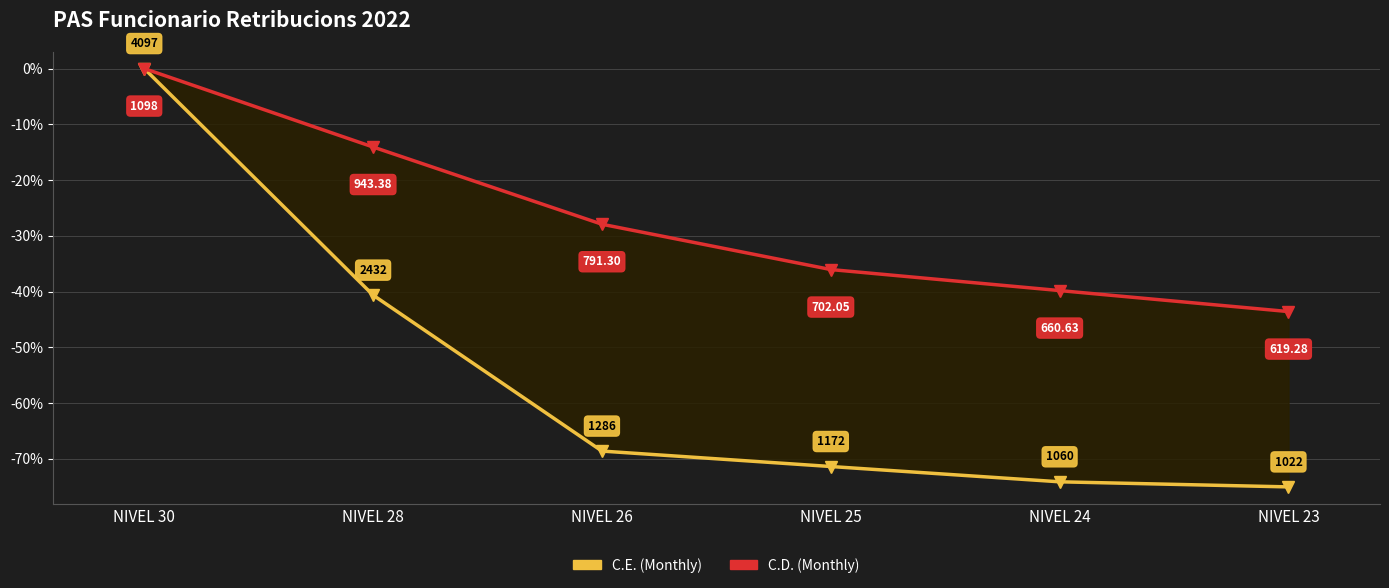

Rank the series by their average value, from highest to lowest.

C.D. (Monthly), C.E. (Monthly)